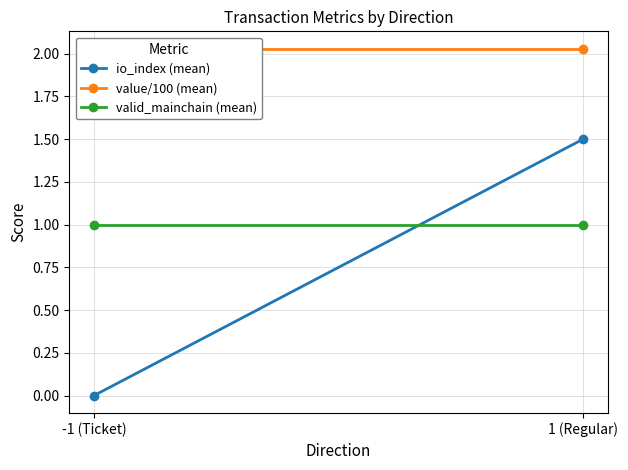

The value of value/100 (mean) at 1 (Regular) is 2.0. True or false?

True